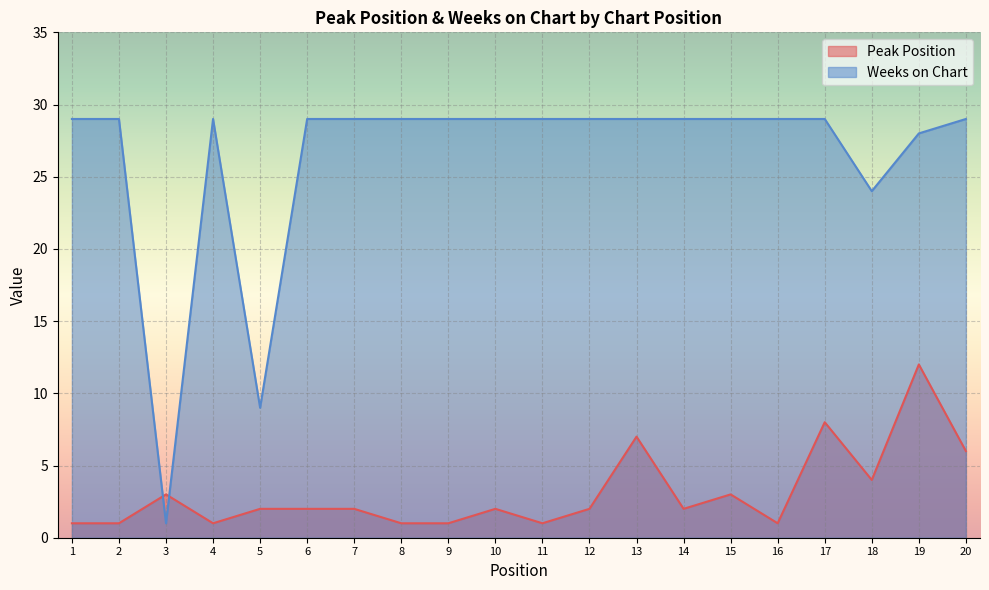

How many lines are shown in the chart?

2